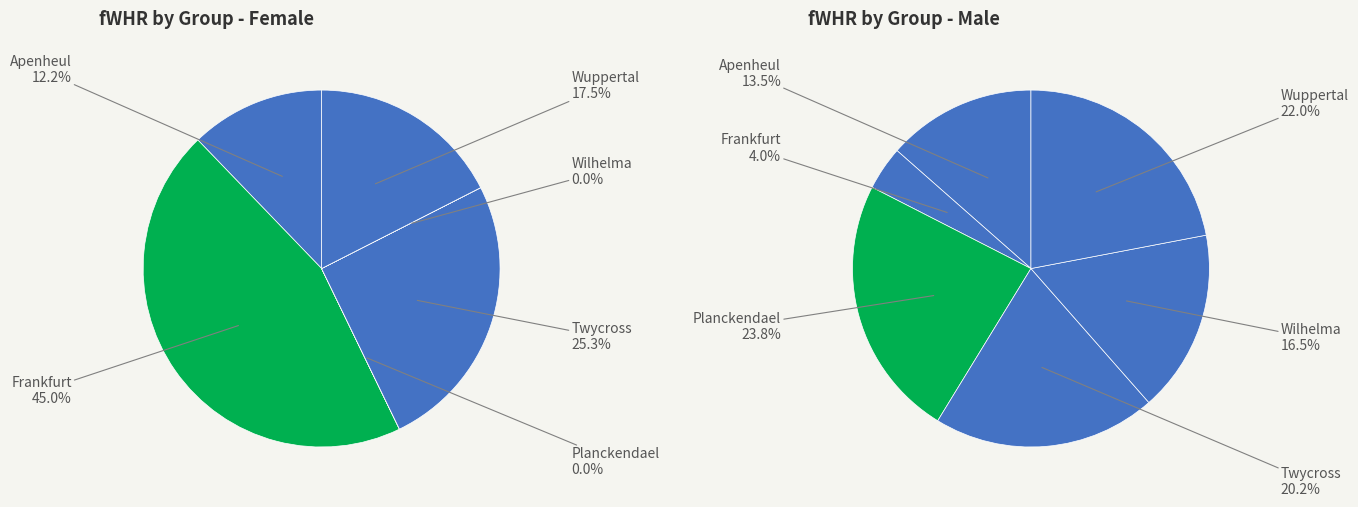

Between Planckendael and Twycross, which is larger?

Twycross